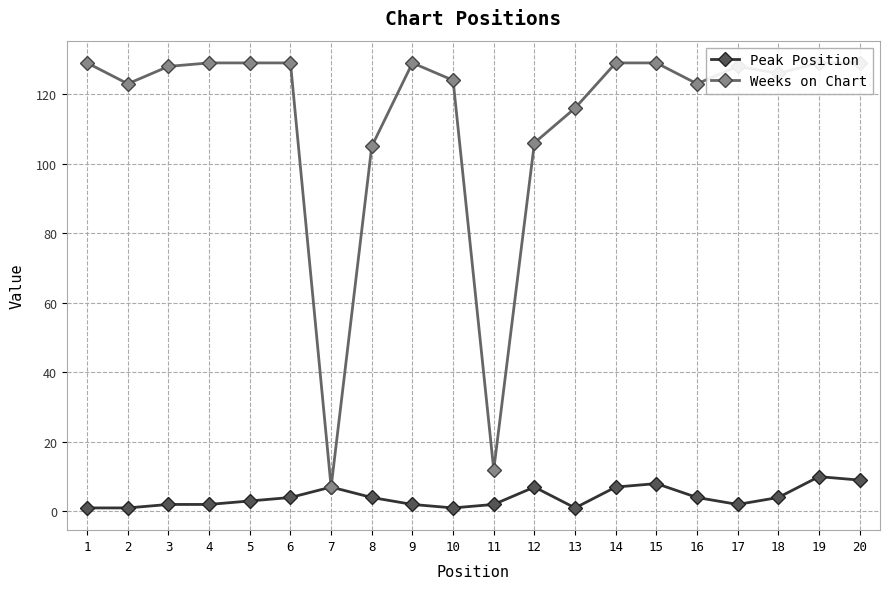

List the series in order of their overall mean, lowest first.

Peak Position, Weeks on Chart